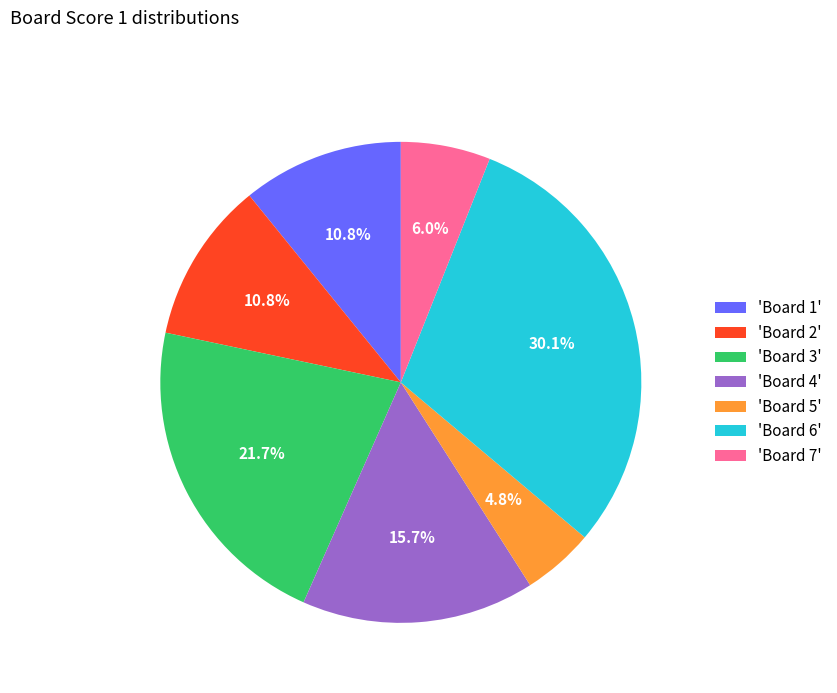

Do 'Board 2' and 'Board 5' together represent more than half of the pie?

No